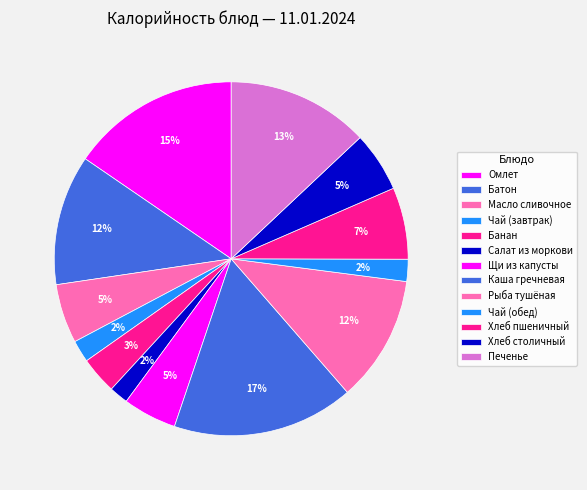

To the nearest percent, what is the combined percentage of Батон and Чай (завтрак)?

14%